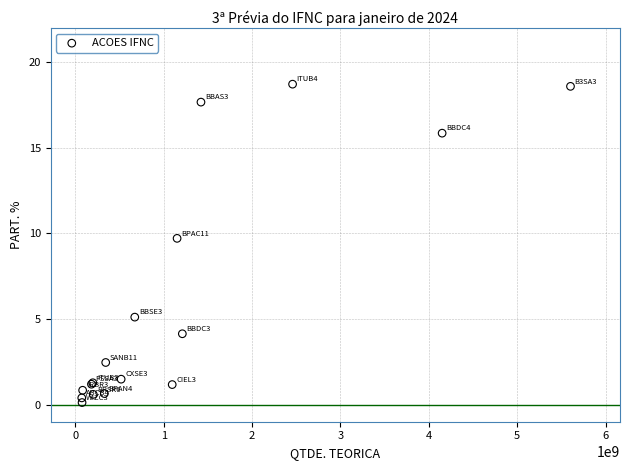

What Y value in the scatter plot is closest to 9?

9.7